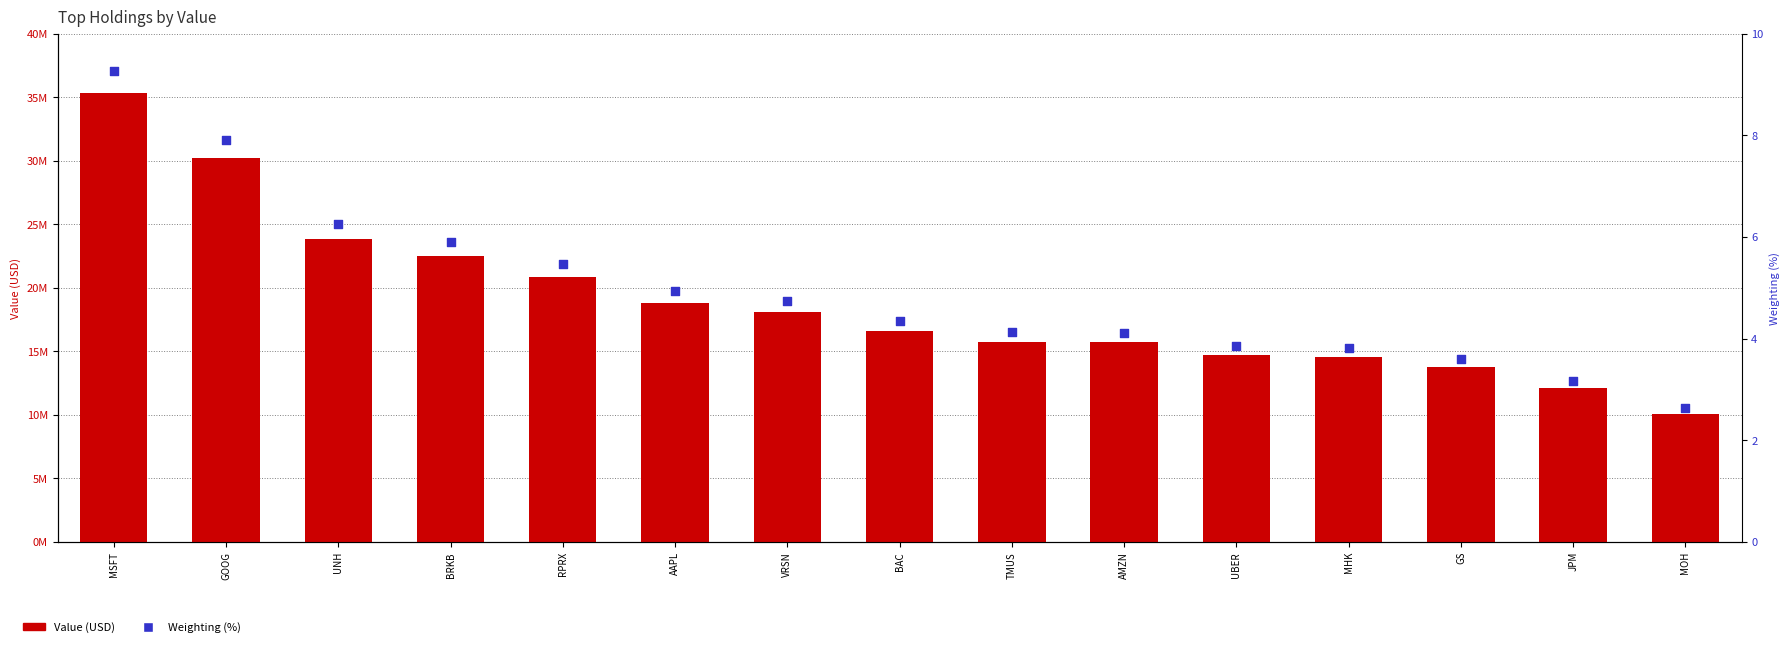

Which series has the largest total across all categories?

Value